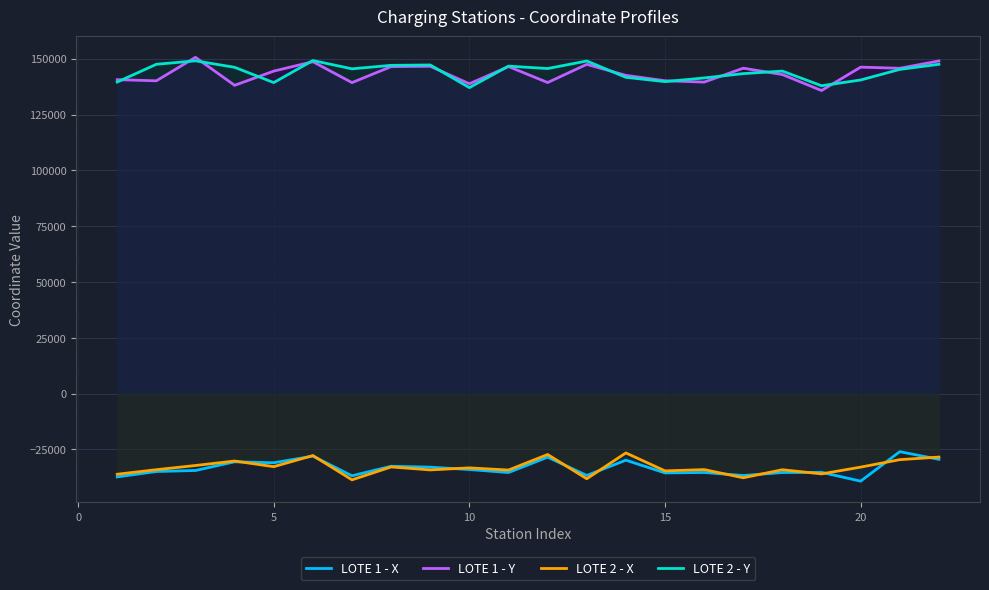

What is the difference between the maximum and minimum values in the LOTE 1 - X series?

13194.4